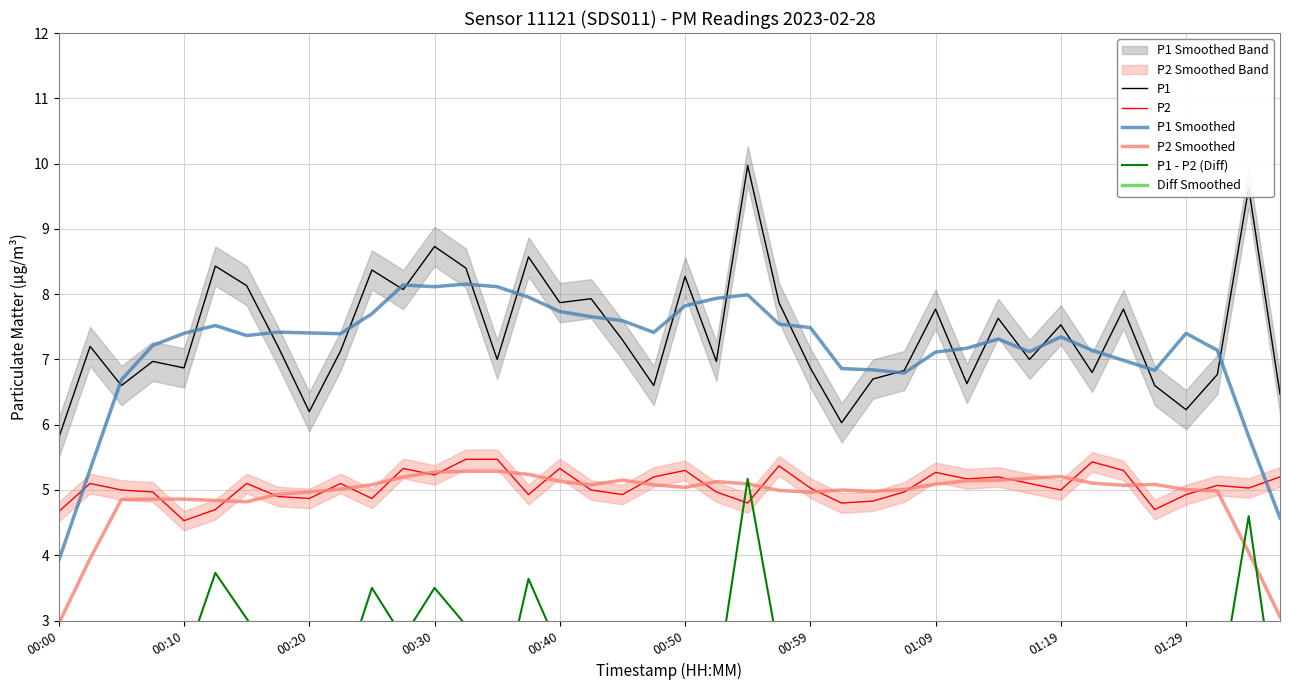

Rank the series by their maximum value, from highest to lowest.

P1, P1 Smoothed, P2, P2 Smoothed, P1 - P2 (Diff), Diff Smoothed